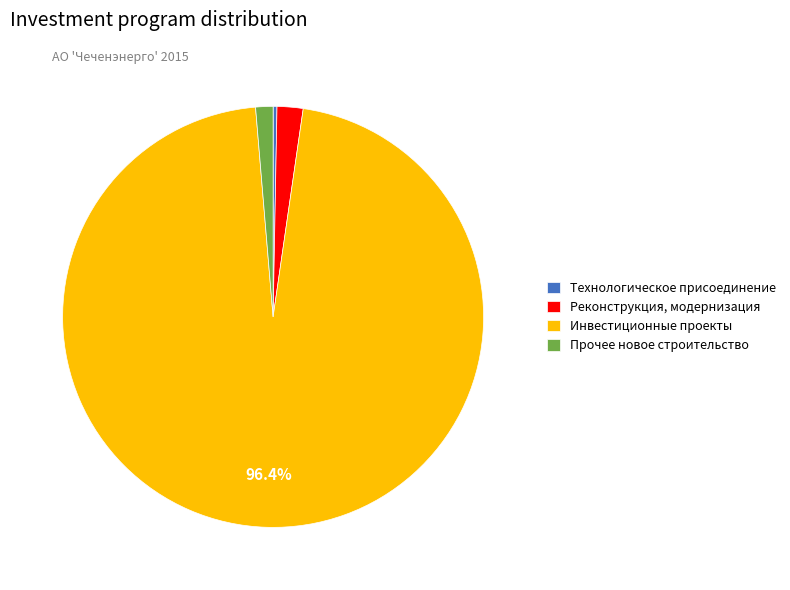

The Технологическое присоединение slice represents 0% of the pie. True or false?

True